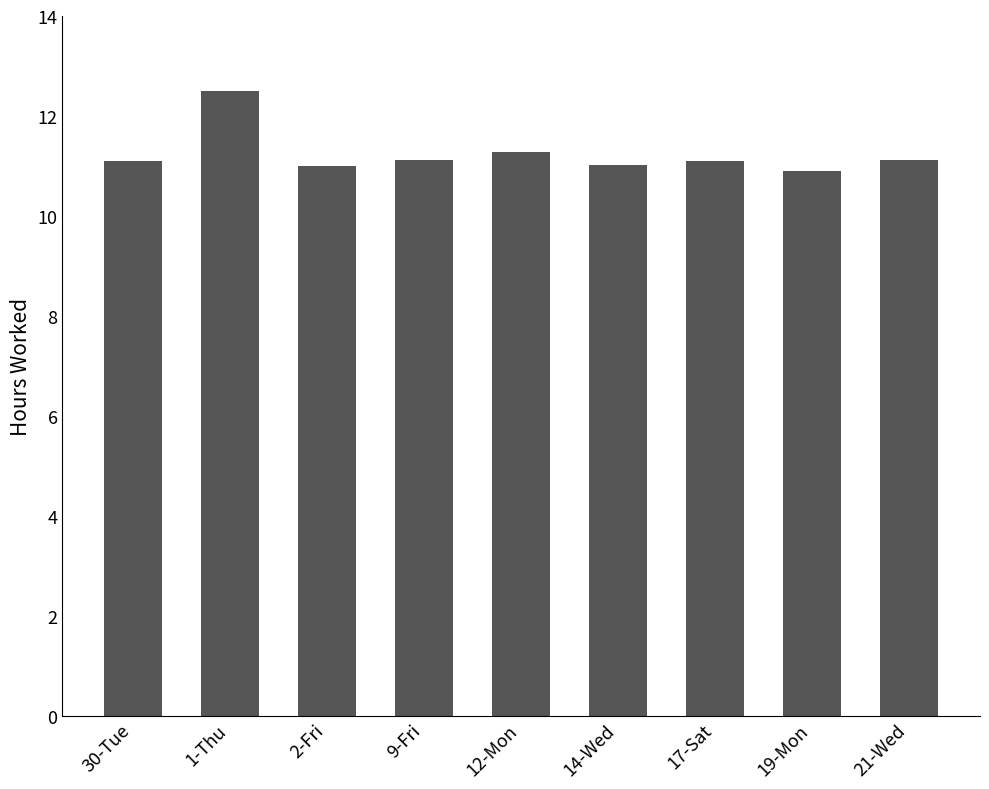

Where does the data first go above 11?

30-Tue